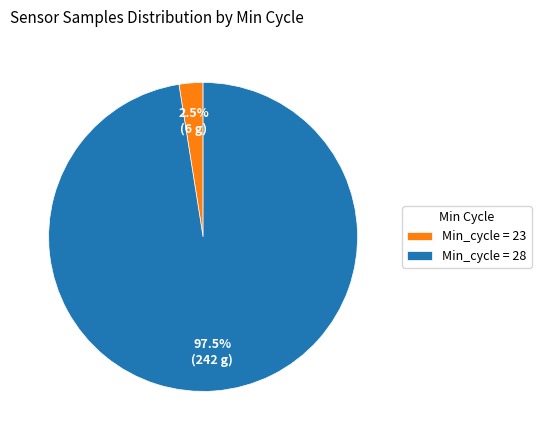

How many slices are in this pie chart?

2